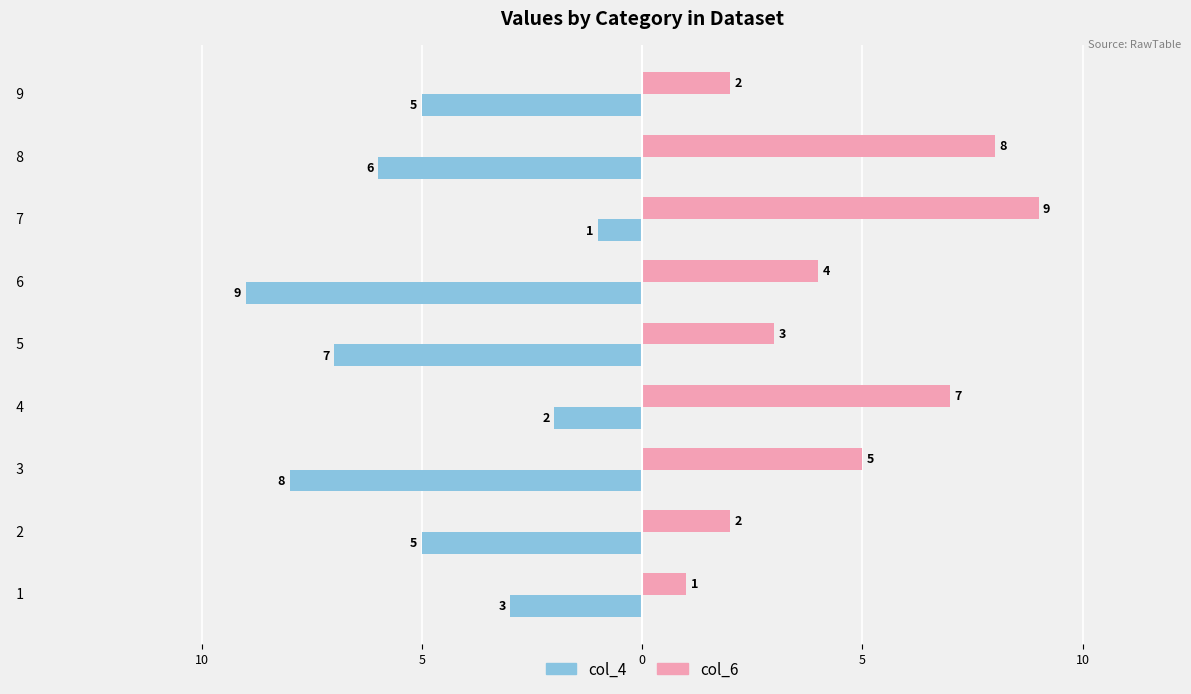

At how many categories does at least one series exceed 0?

9